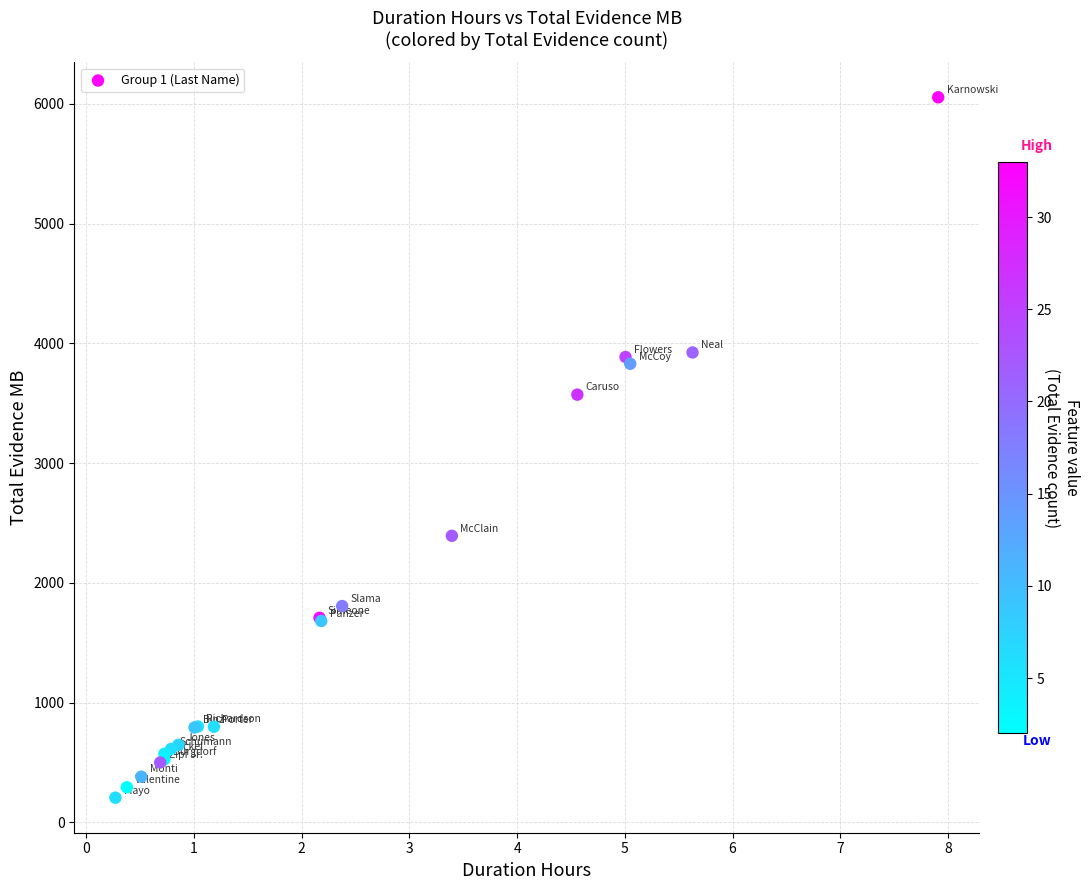

What Y value in the scatter plot is closest to 3130?

3572.0